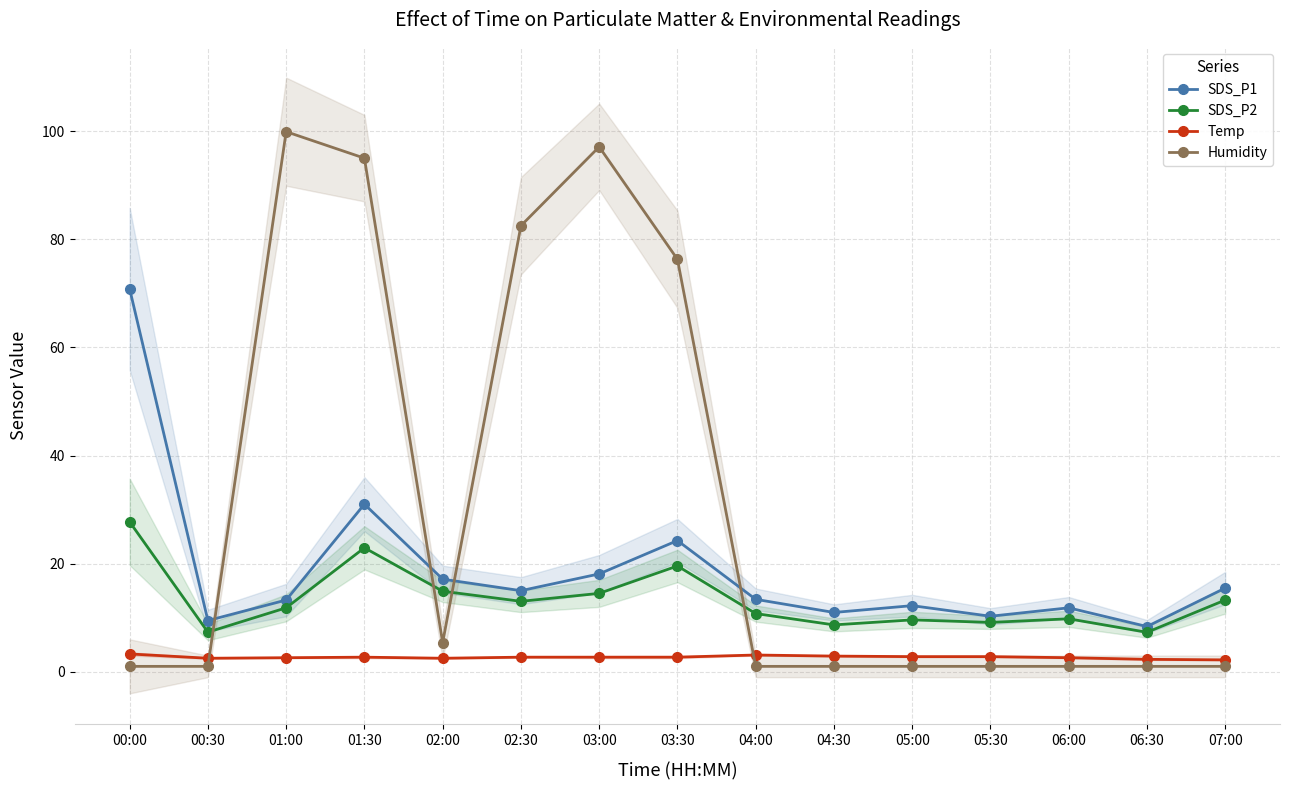

True or false: SDS_P2 has a value of 10.8 at 04:00.

True